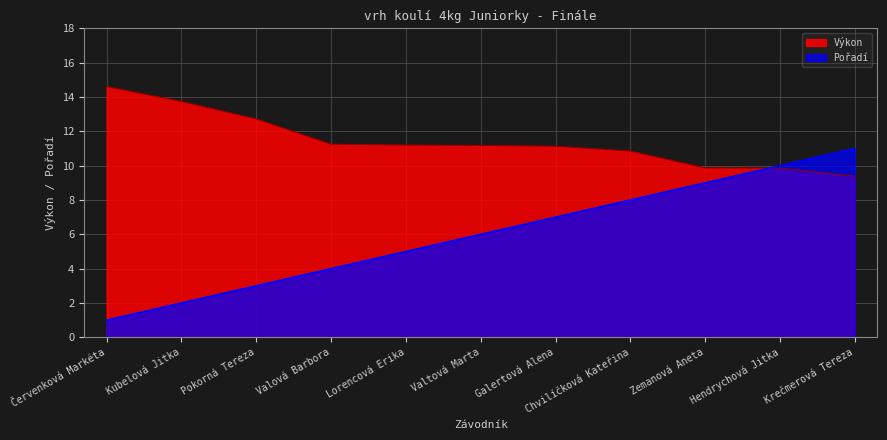

At how many categories does at least one series exceed 12?

3